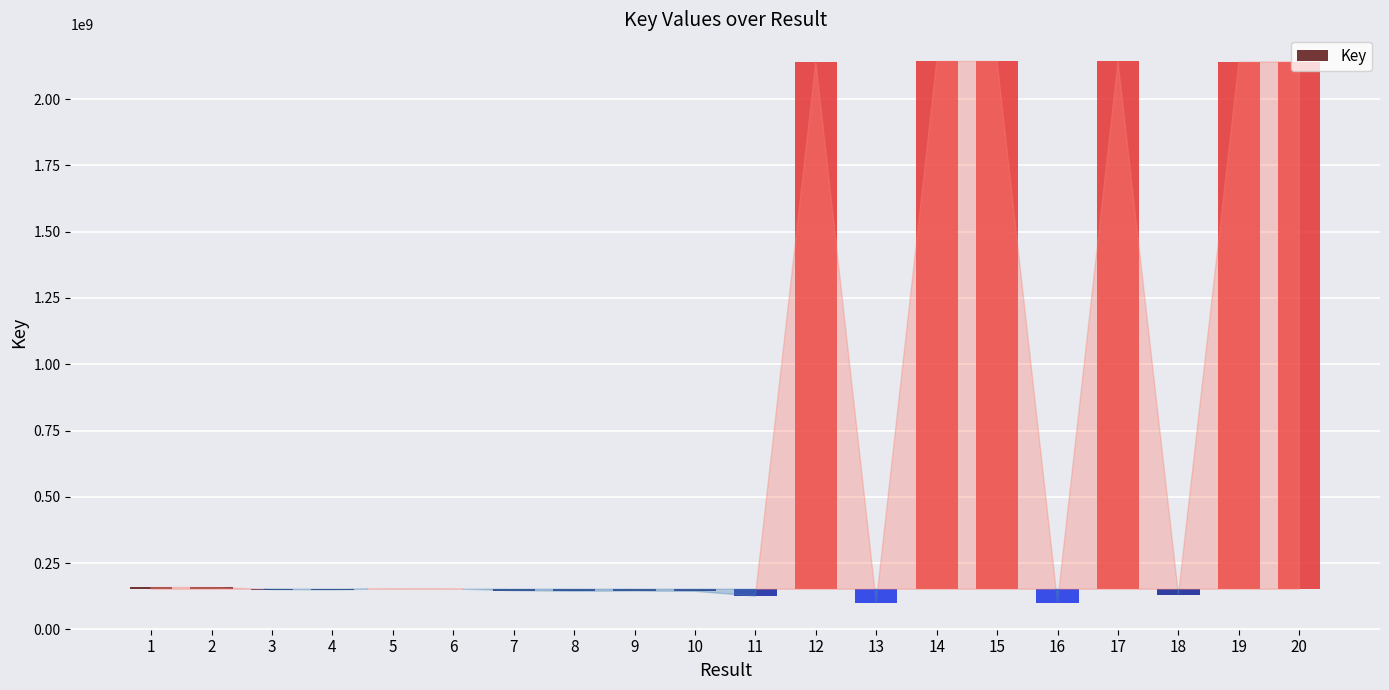

What is the difference between the values at 15 and 10?

1999286312.0